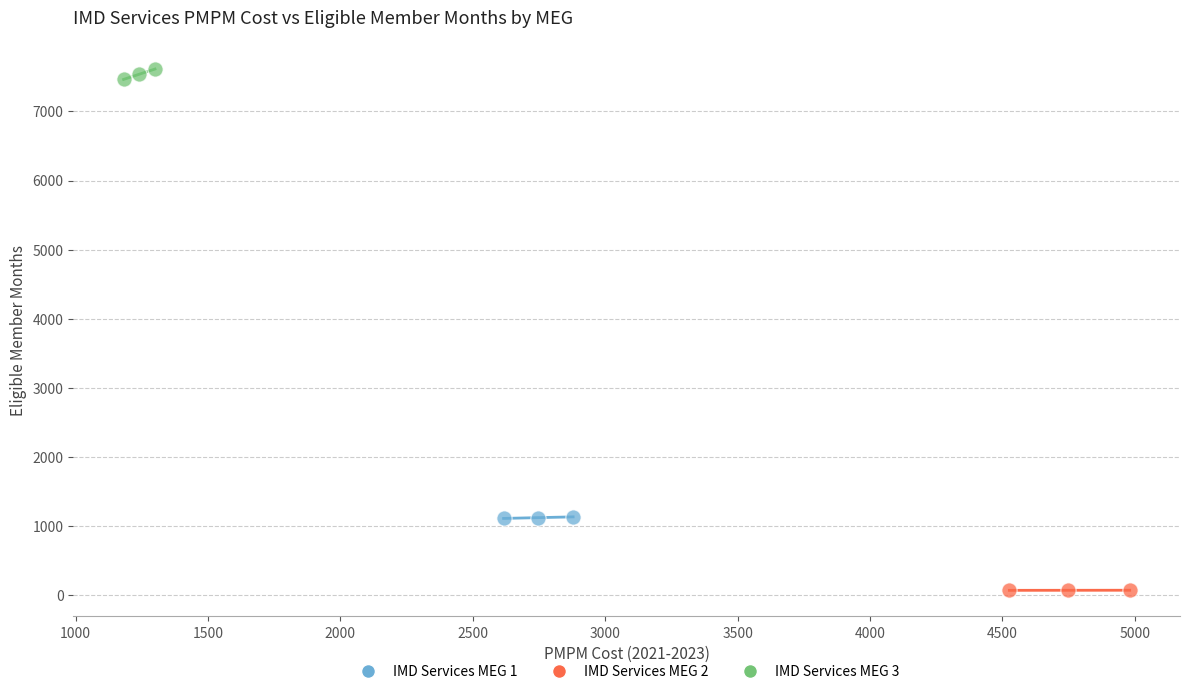

What are all the series names shown in the legend?

IMD Services MEG 1, IMD Services MEG 2, IMD Services MEG 3